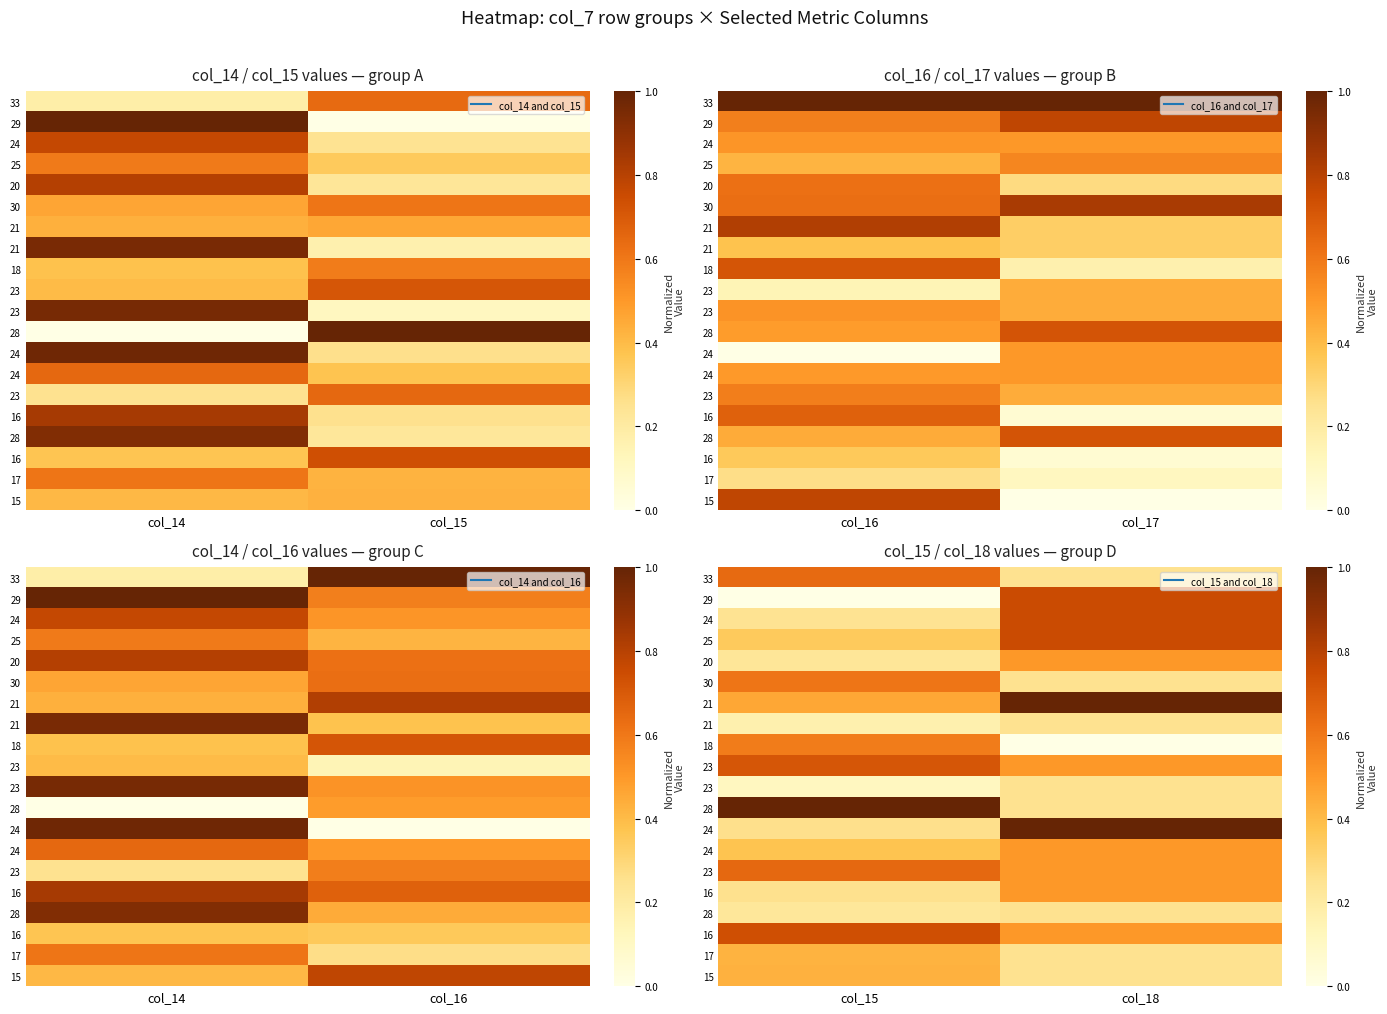

How many categories are shown in the chart?

2